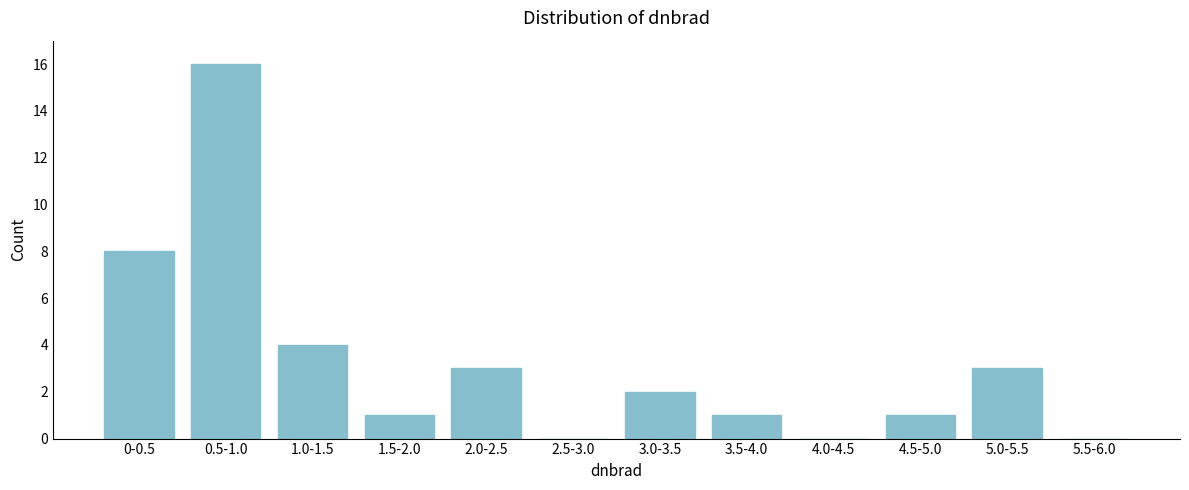

Reading right to left, what are all the values shown in this chart?

5.5-6.0=0	5.0-5.5=3	4.5-5.0=1	4.0-4.5=0	3.5-4.0=1	3.0-3.5=2	2.5-3.0=0	2.0-2.5=3	1.5-2.0=1	1.0-1.5=4	0.5-1.0=16	0-0.5=8